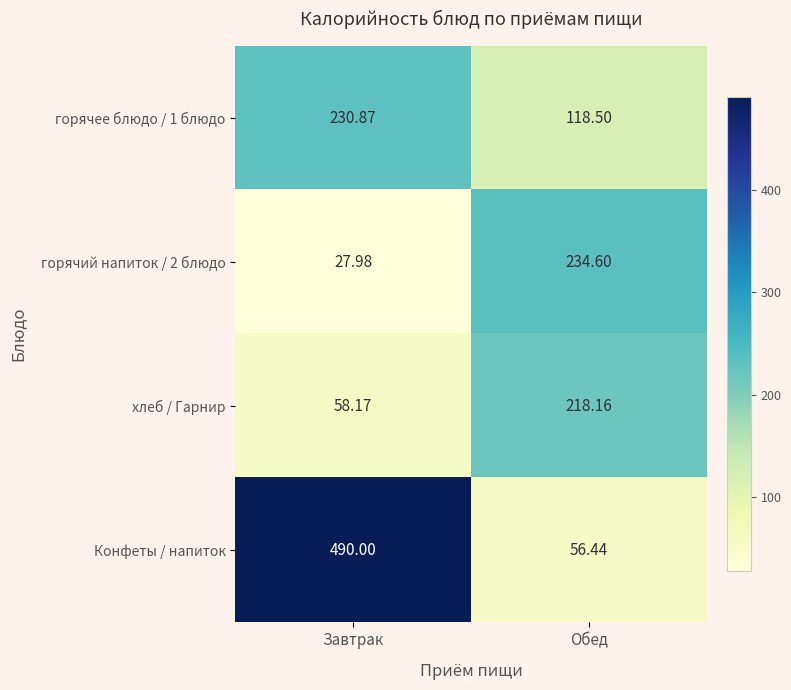

Which series changed the most between Завтрак and Обед?

Конфеты / напиток